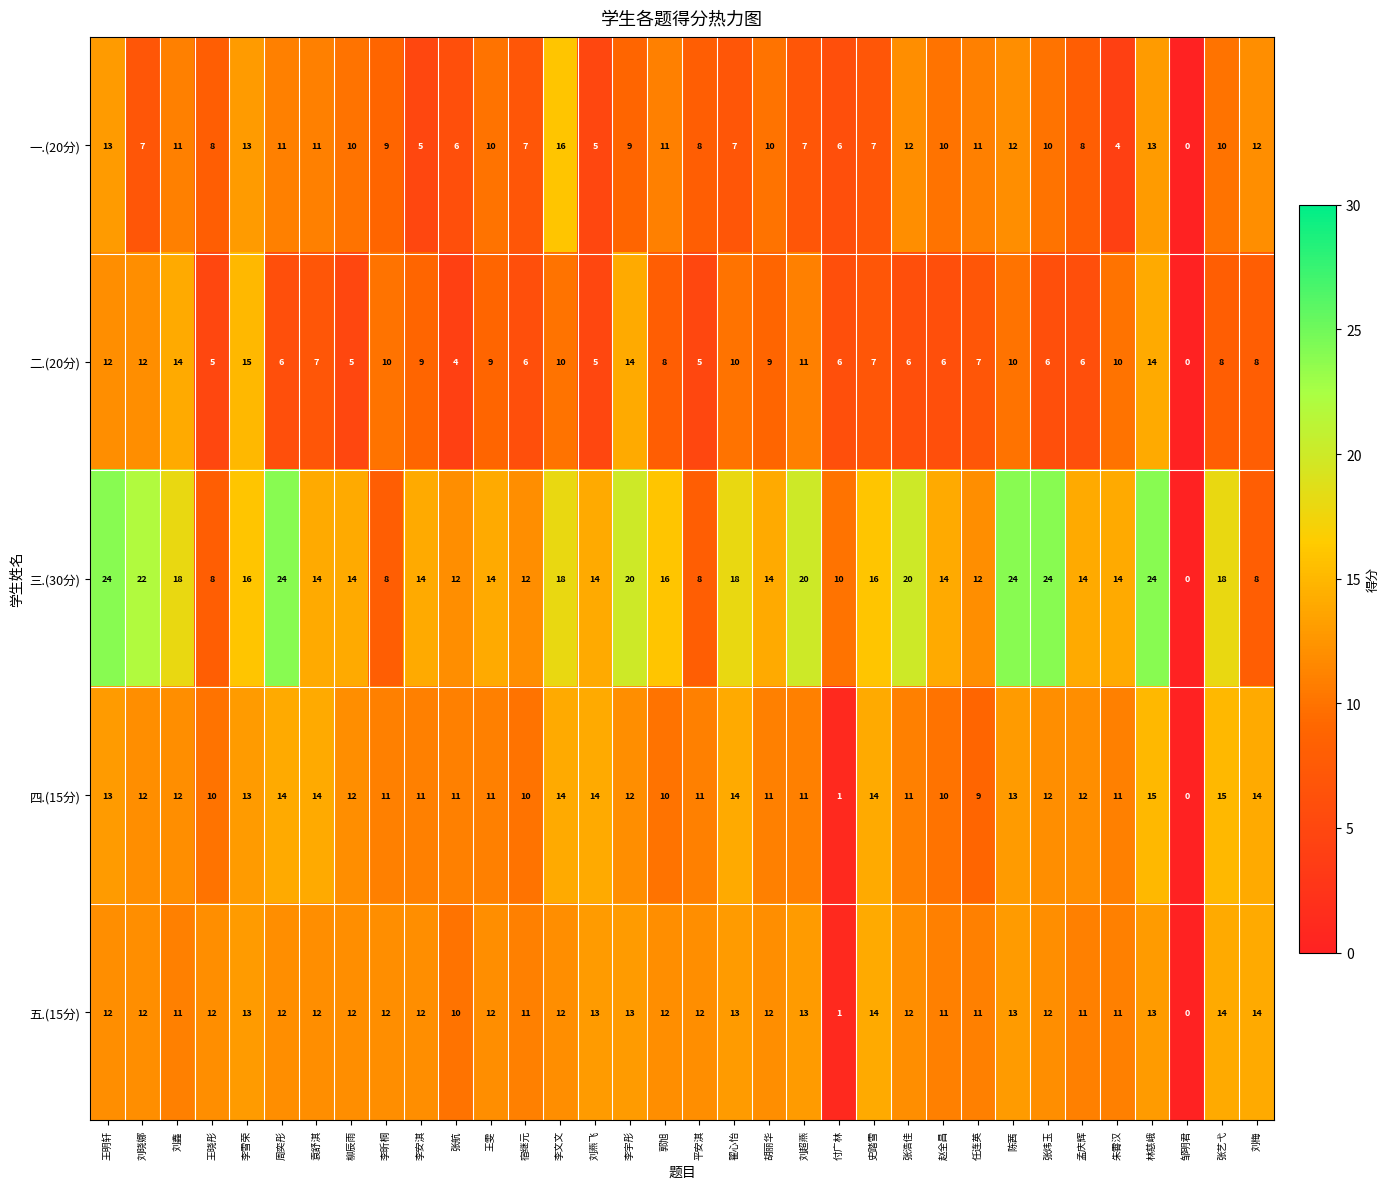

Read the 五.(15分) value at 刘鑫.

11